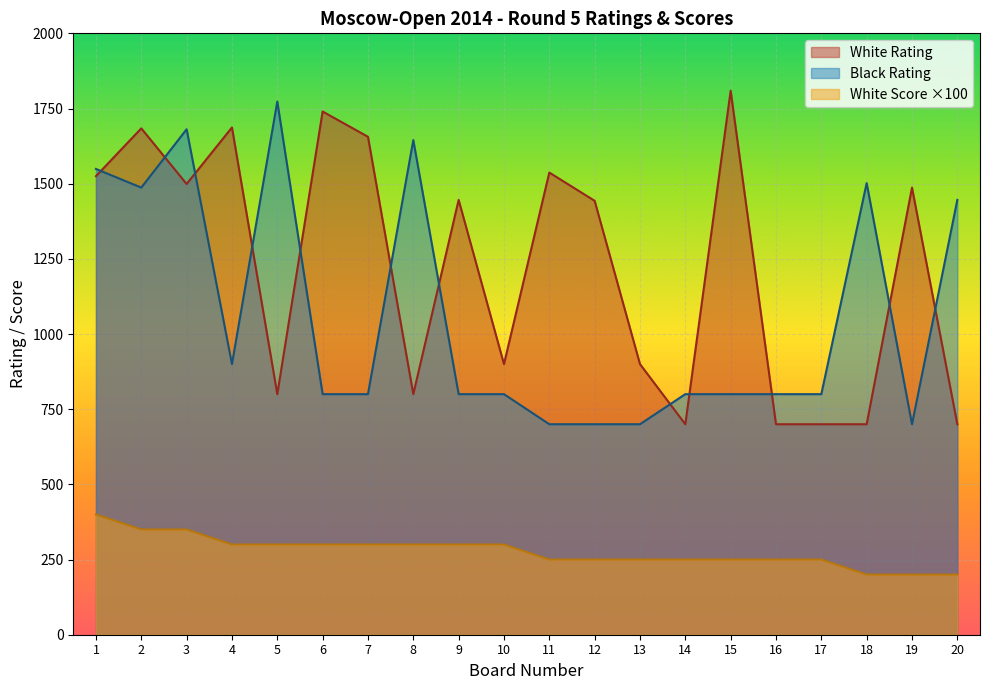

What are all the series names shown in the legend?

White Rating, Black Rating, White Score ×100